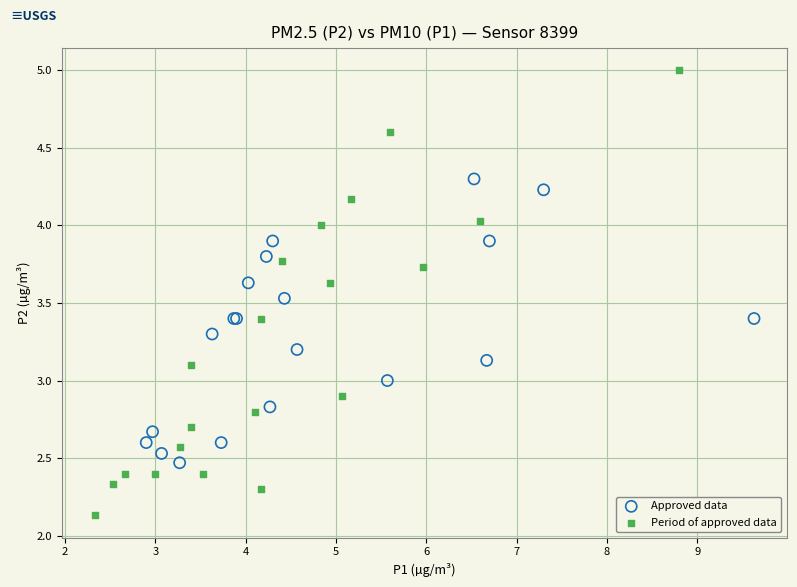

Which series reaches the minimum Y coordinate?

Period of approved data